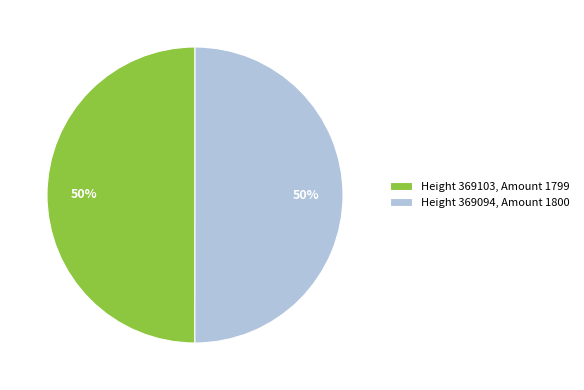

How many slices are in this pie chart?

2